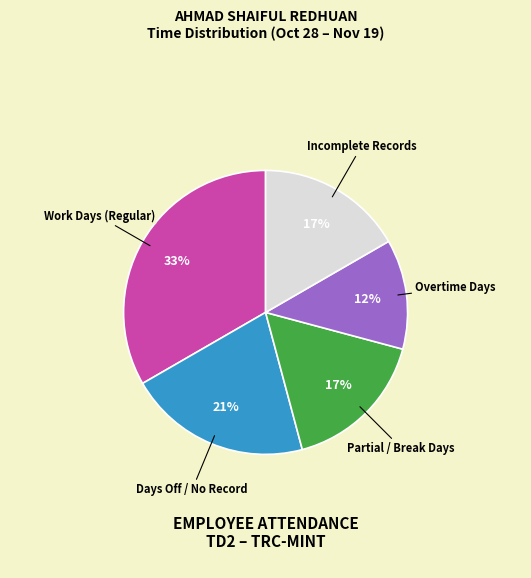

Approximately how many times larger is the value at Days Off / No Record compared to Partial / Break Days?

1.2